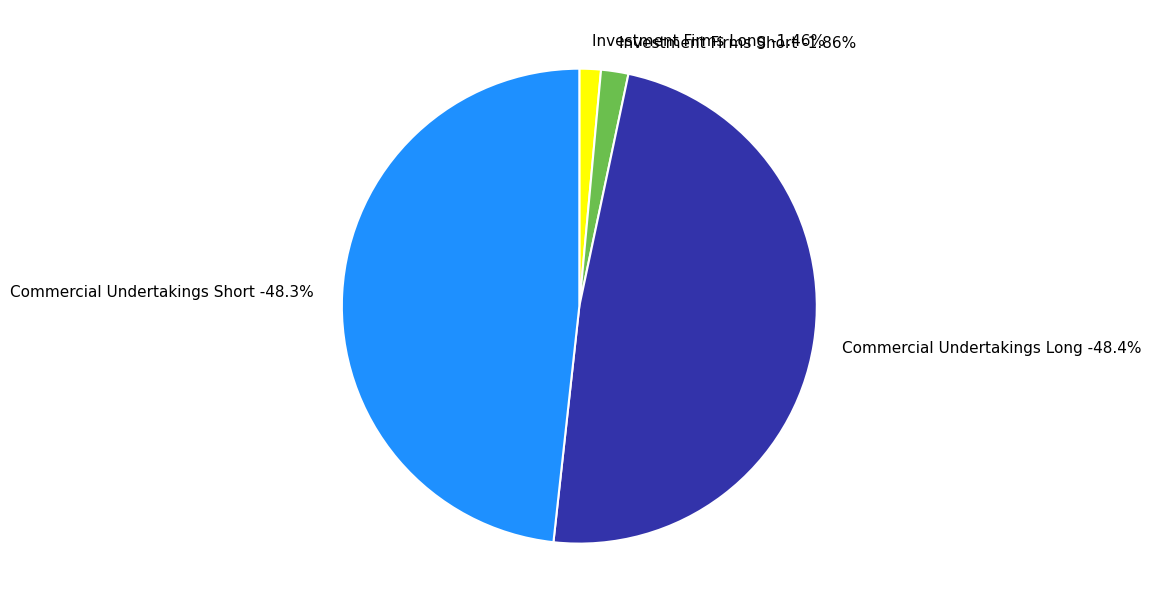

How many slices are in this pie chart?

4